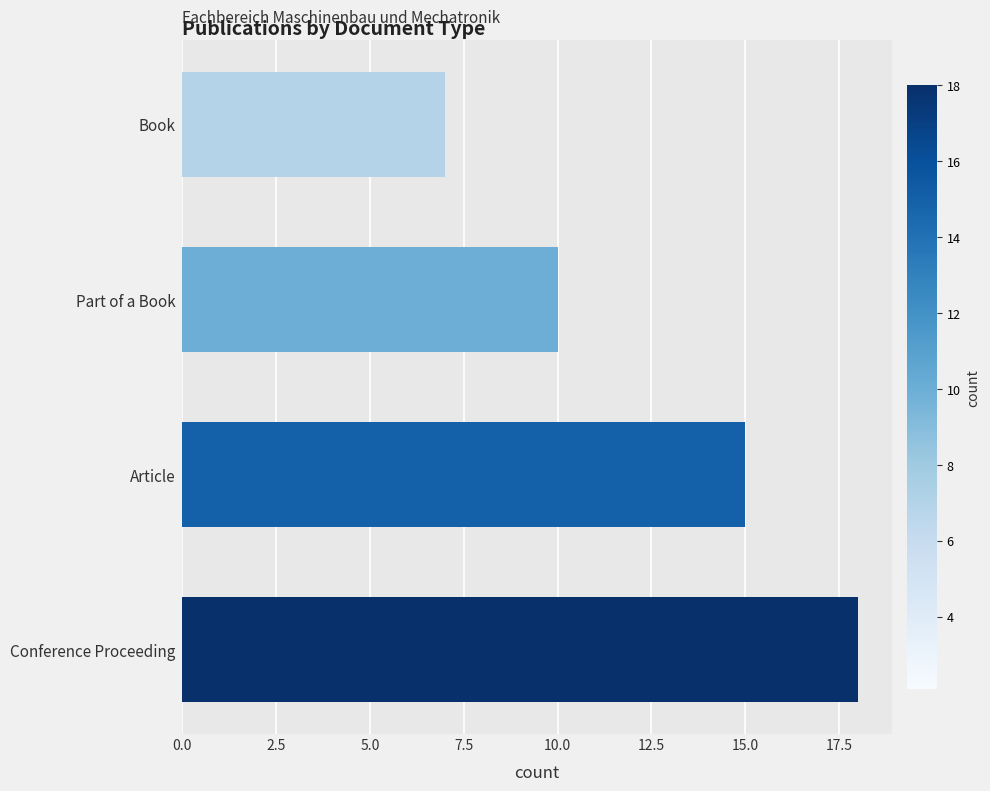

How many categories are shown in the chart?

4